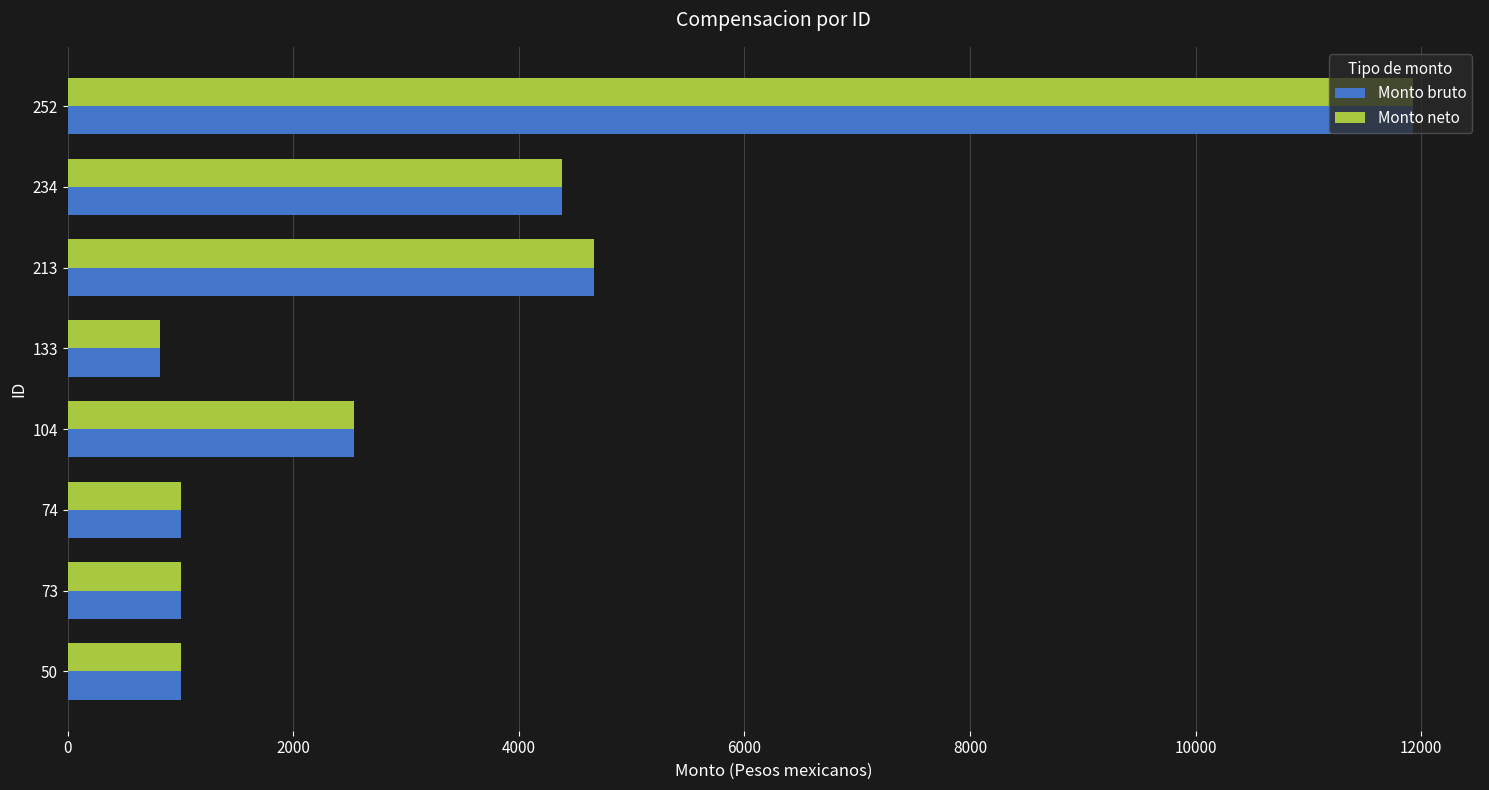

What is the average value of the Monto bruto series?

3416.3